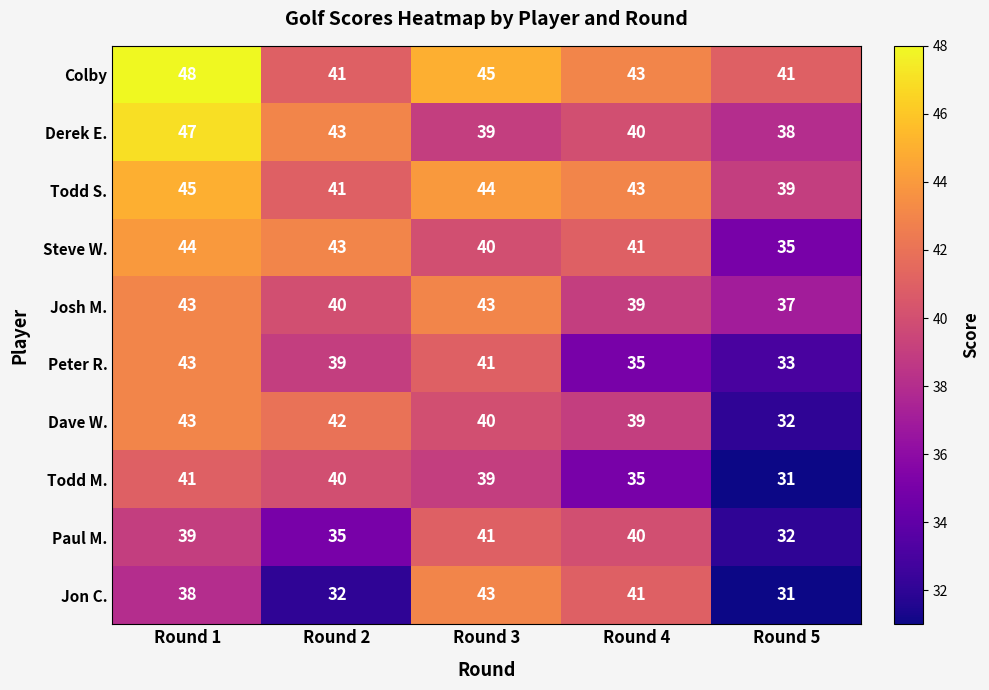

Which series has the largest total across all categories?

Colby